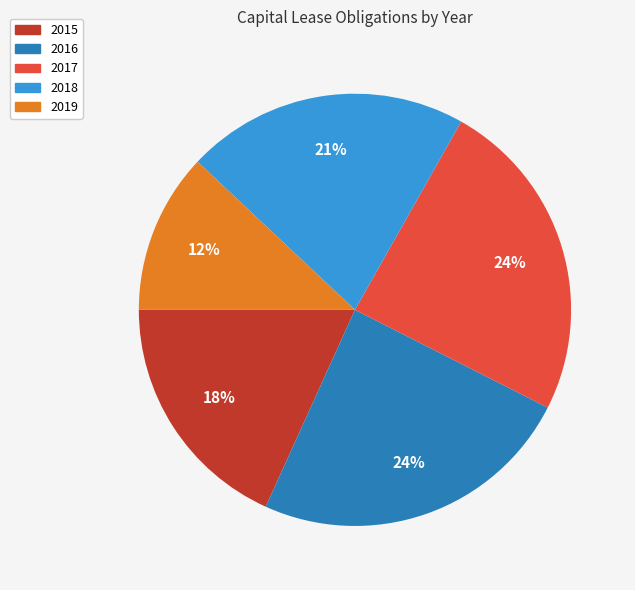

What is the smallest slice in the pie chart?

2019